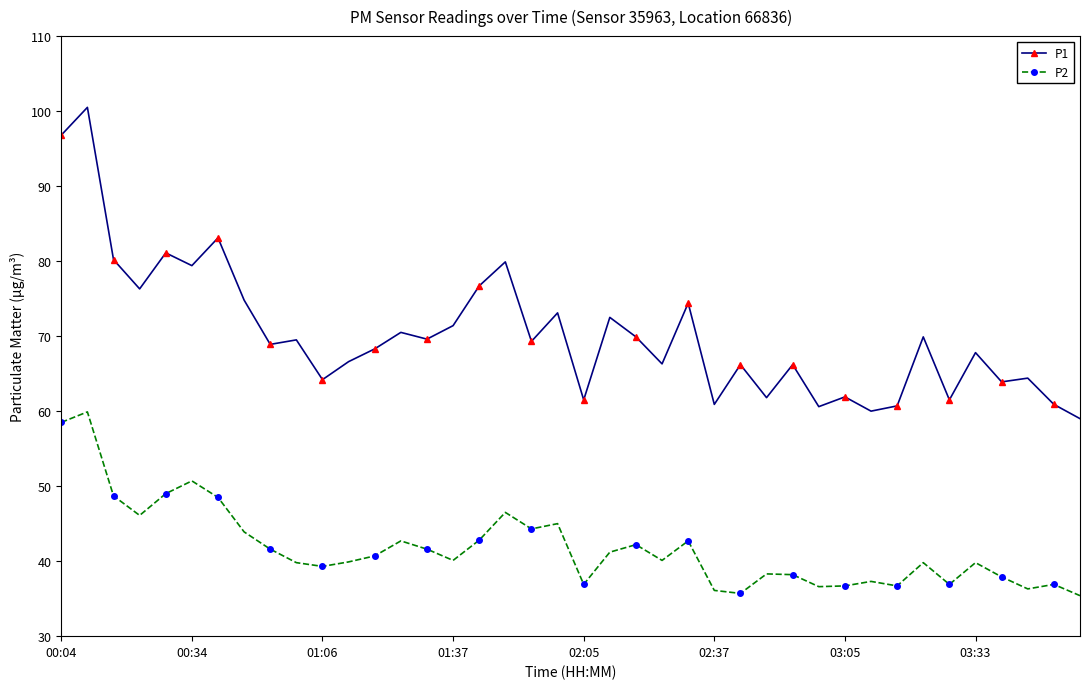

Which series has the widest spread of values?

P1